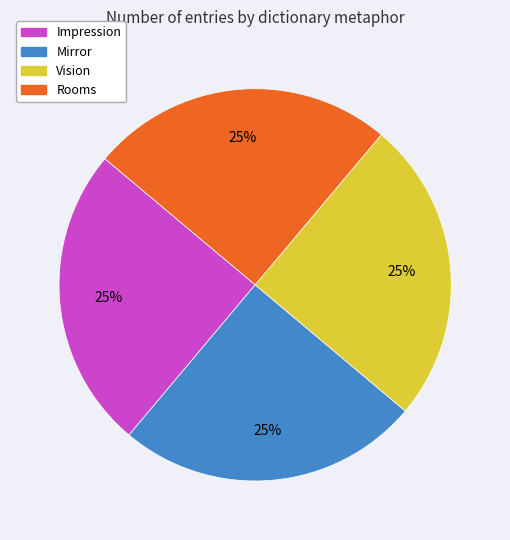

Is it true that Vision is 25% of the pie?

True